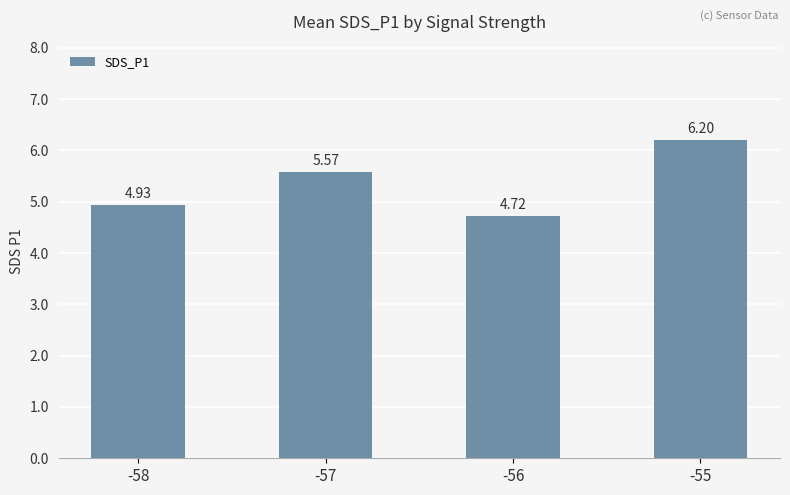

The chart shows a value of 1.5 at -56. True or false?

False